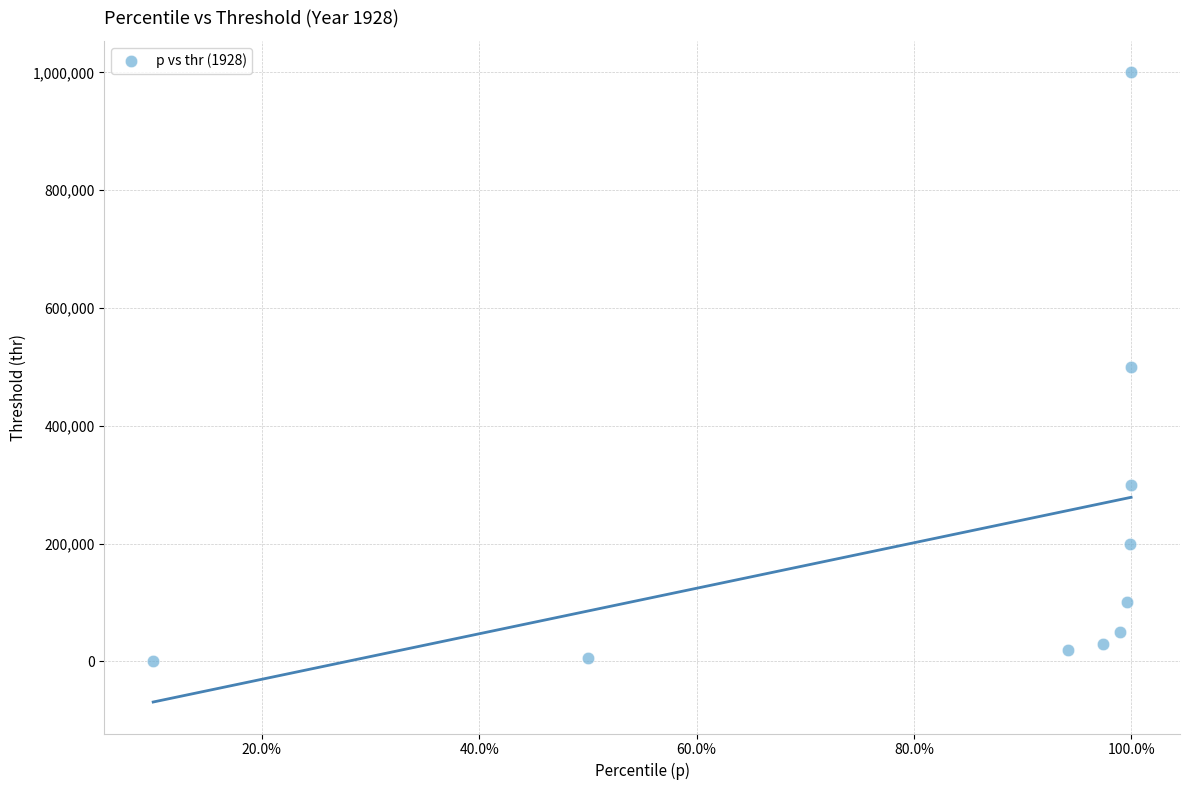

What is the range of Y values (max minus min)?

998980.2